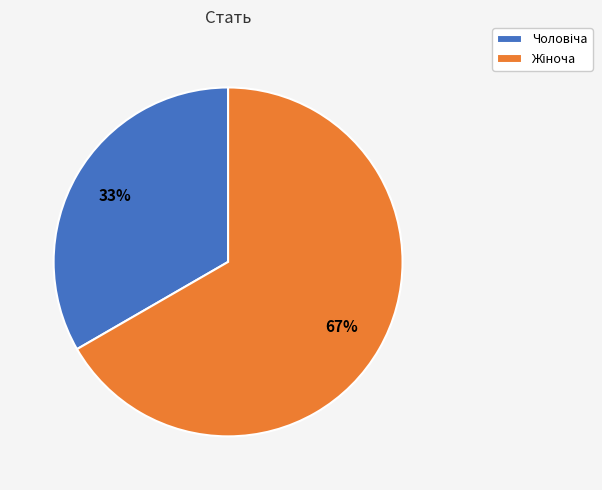

Does any single category account for the majority?

Yes